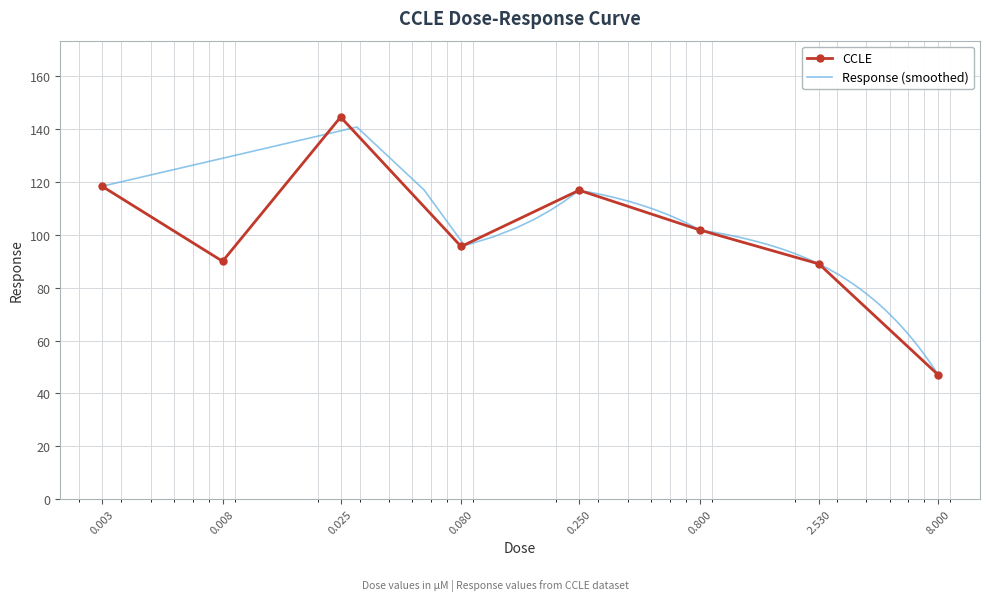

How many data points in CCLE are less than 101?

4